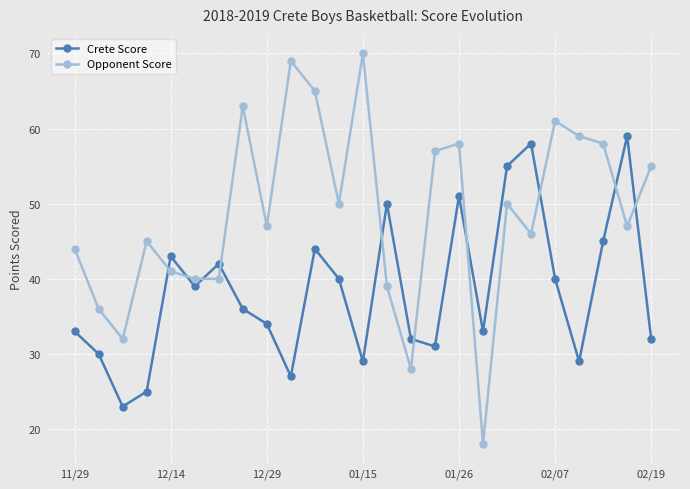

What is the sum of all Opponent Score values?

1218